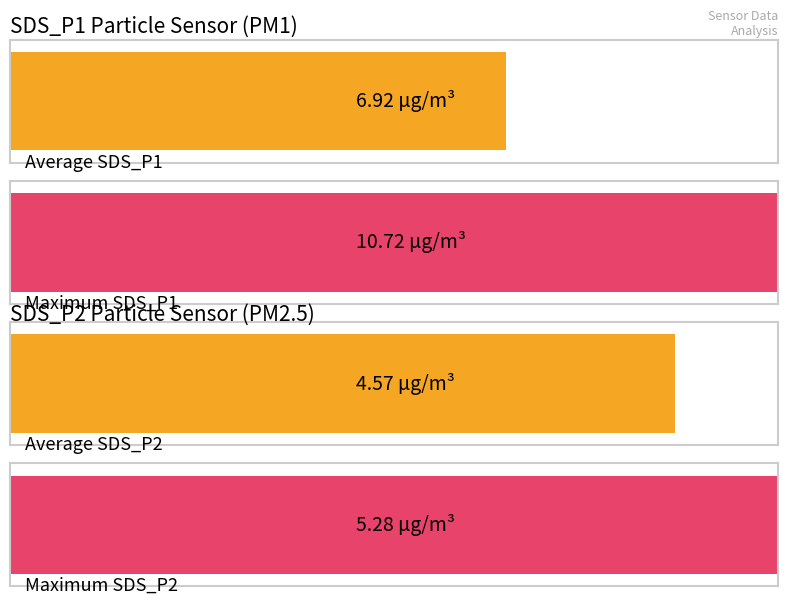

What are all the series names shown in the legend?

SDS_P1, SDS_P2